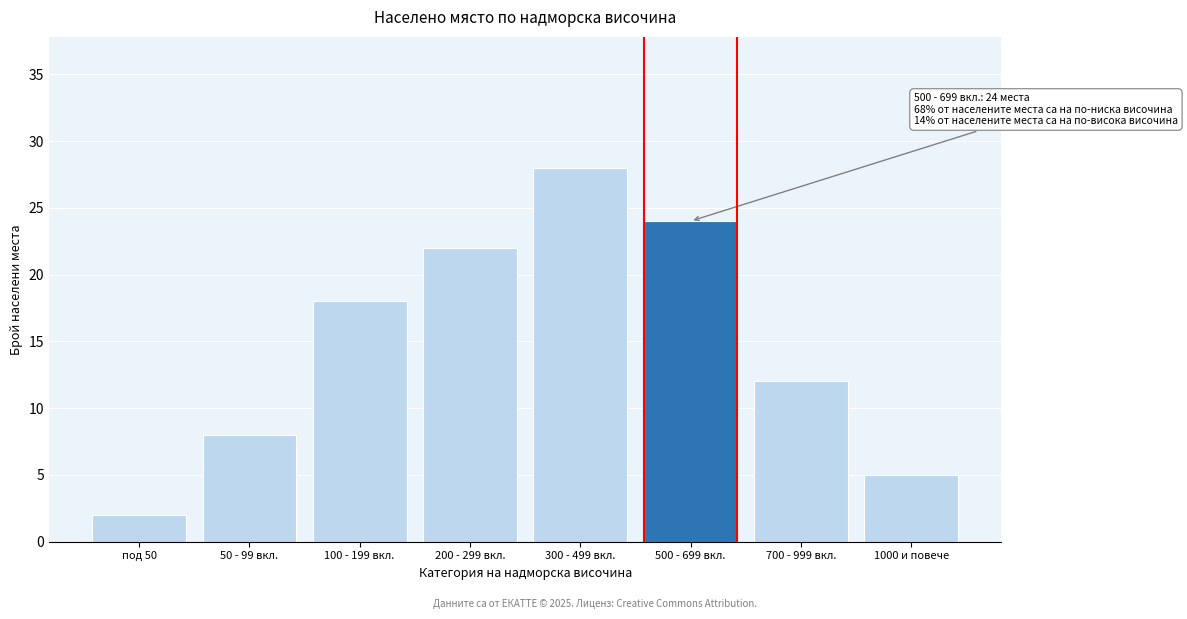

Reading right to left, what are all the values shown in this chart?

1000 и повече=5	700 - 999 вкл.=12	500 - 699 вкл.=24	300 - 499 вкл.=28	200 - 299 вкл.=22	100 - 199 вкл.=18	50 - 99 вкл.=8	под 50=2